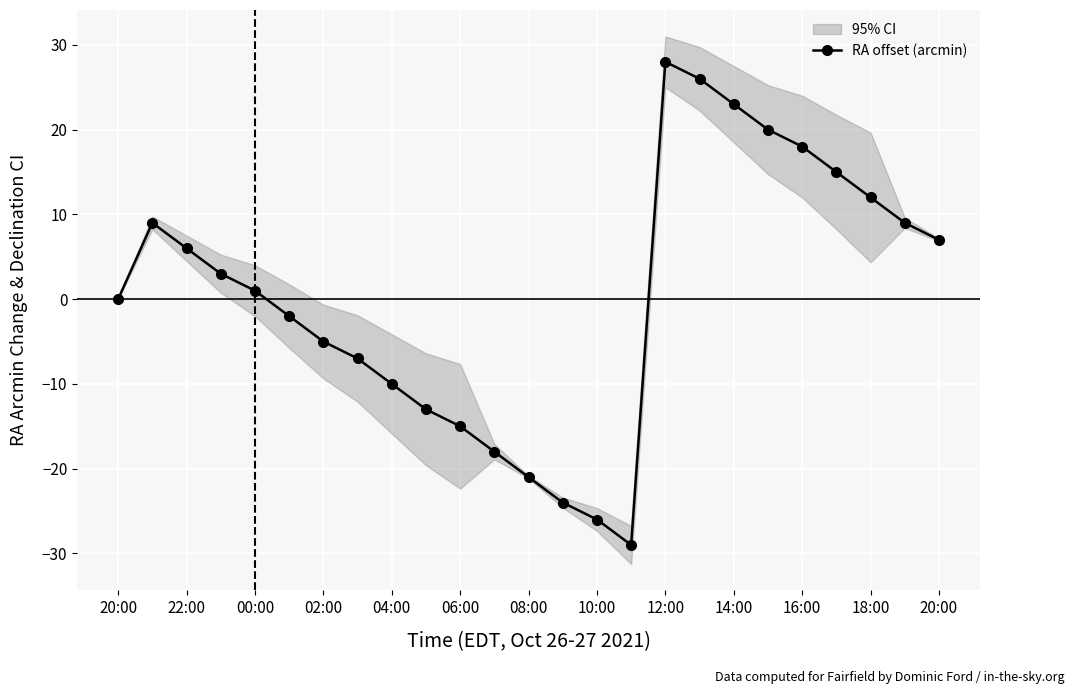

Does the chart display data point markers on the line(s)?

Yes